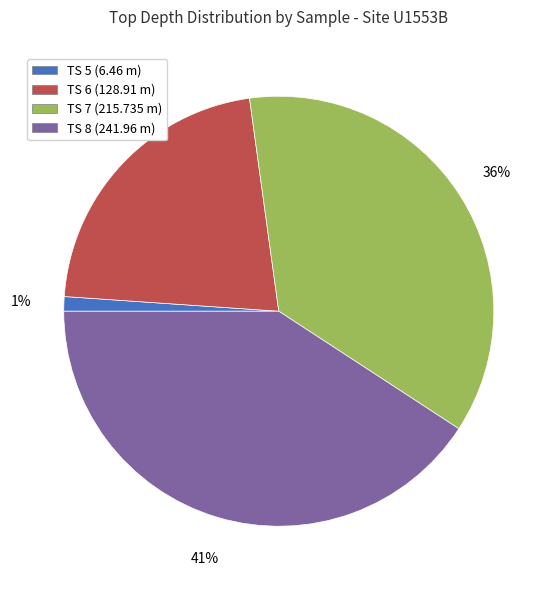

What is the largest slice in the pie chart?

TS 8 (241.96 m)